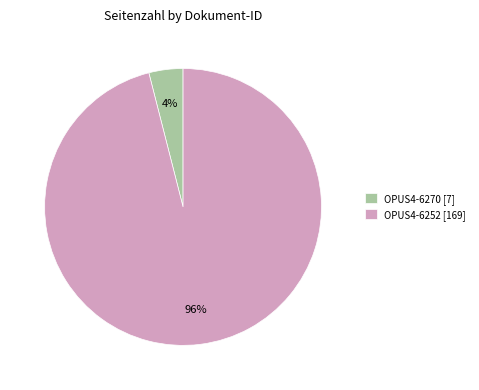

To the nearest percent, what is the difference between the largest and smallest slice percentages?

92%